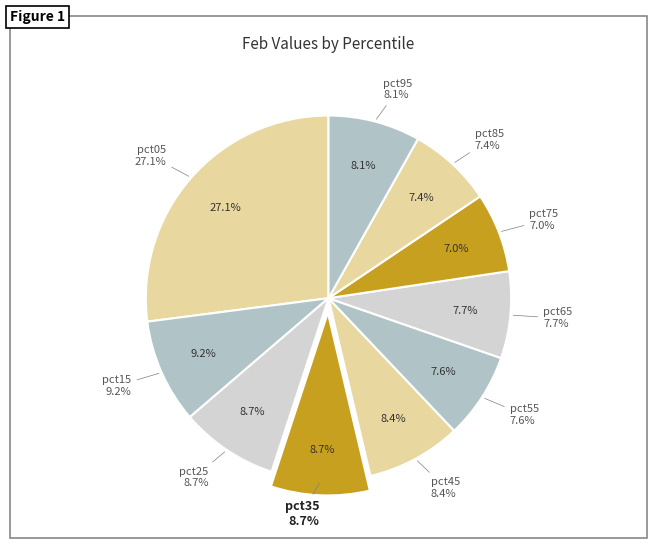

The pct15 slice represents 1% of the pie. True or false?

False